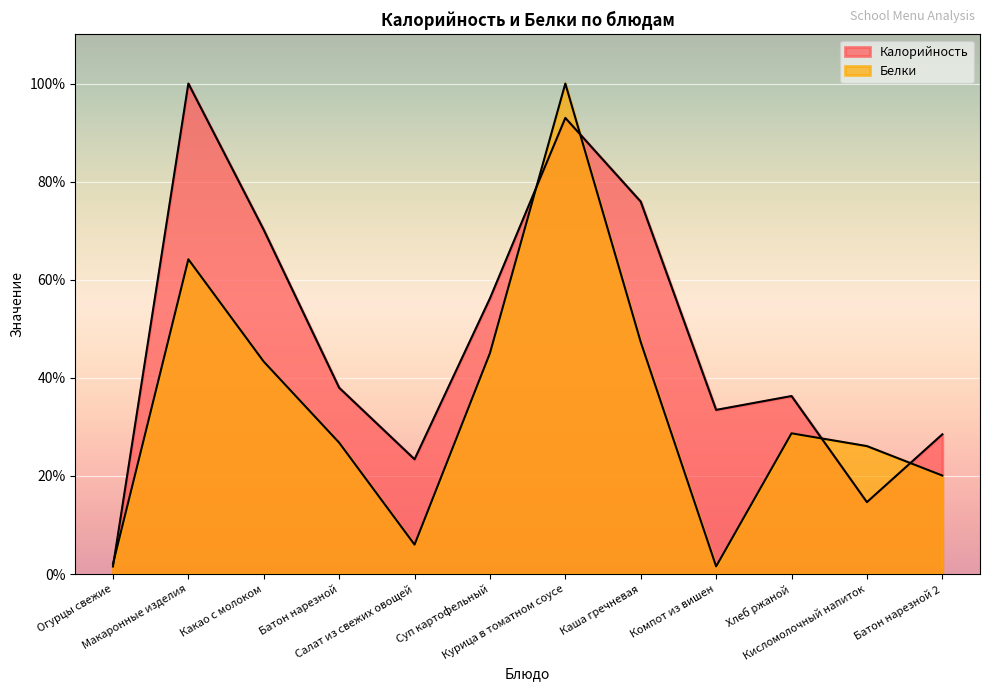

The Калорийность series shows 22.8 at Макаронные изделия. True or false?

False